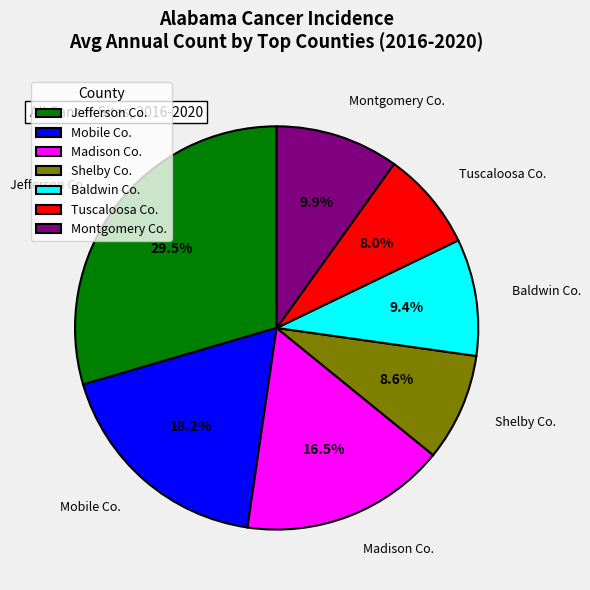

Which slice represents more than half of the pie?

stable